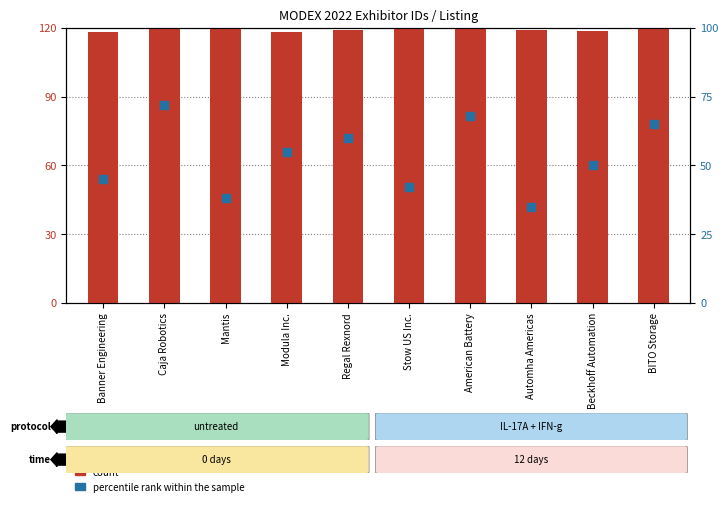

What are all the series names shown in the legend?

count, percentile rank within the sample